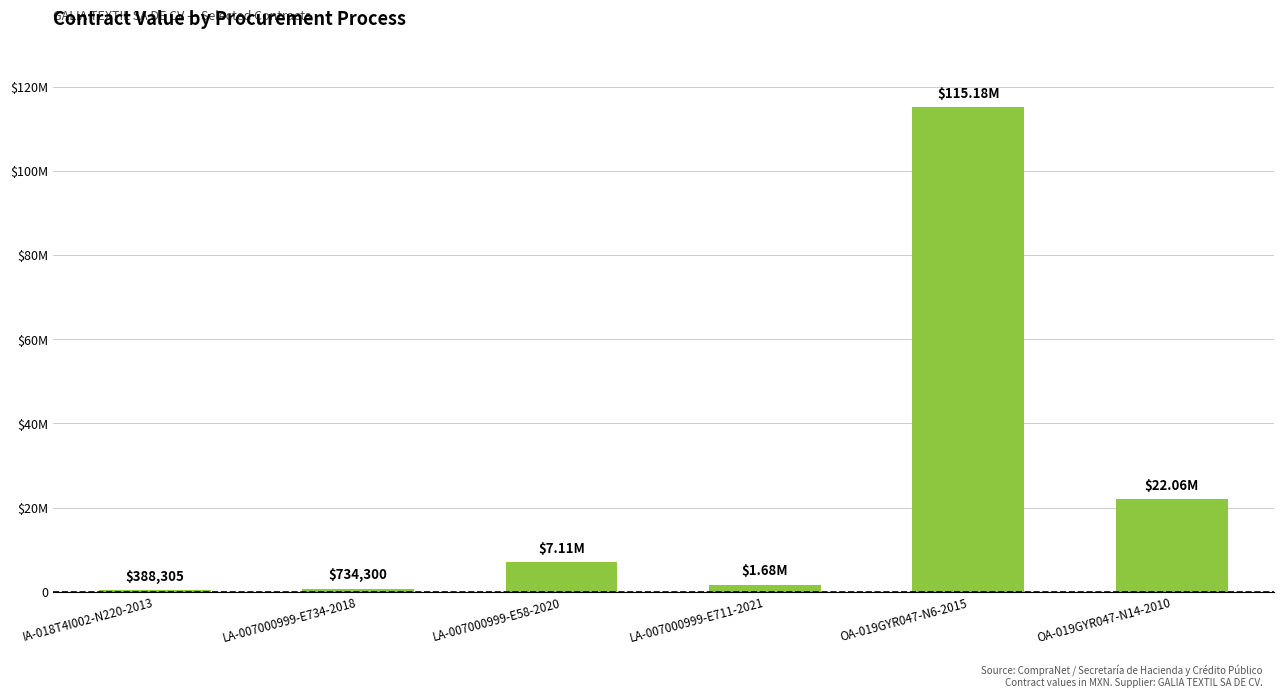

What is the difference between the maximum and minimum values?

114796308.0